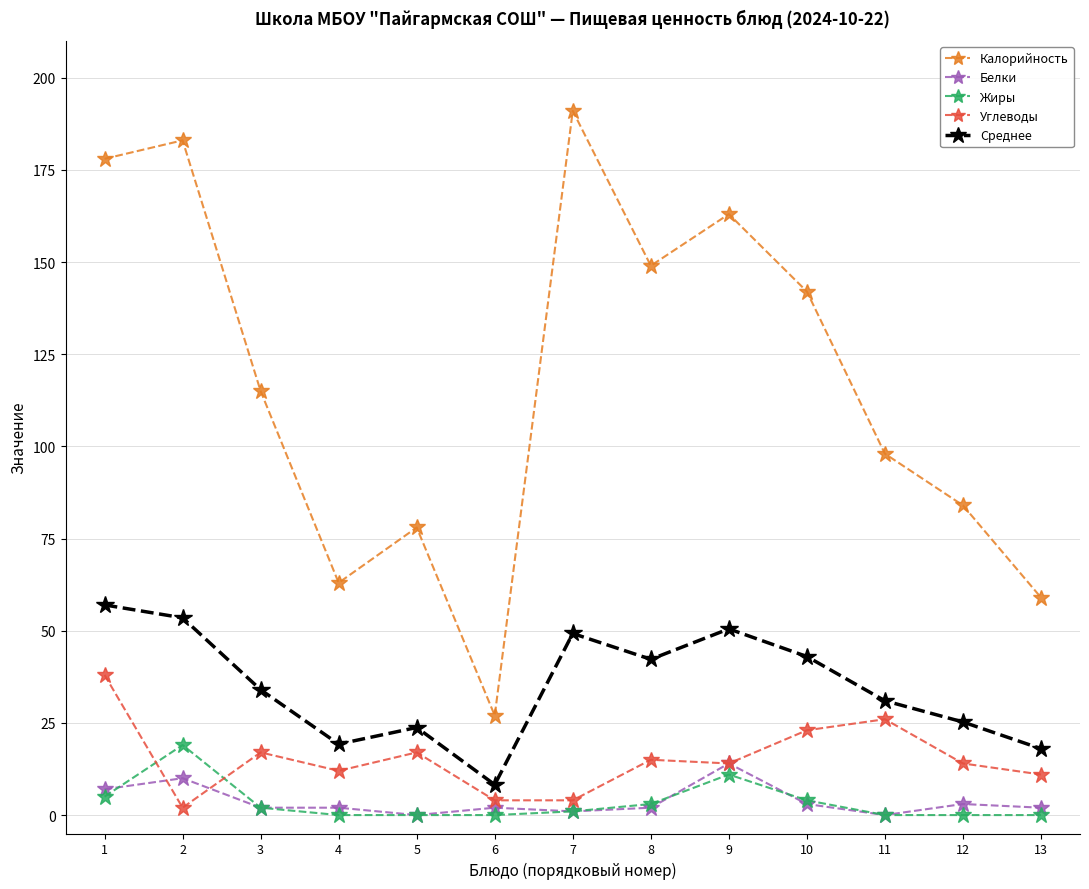

True or false: Углеводы and Калорийность intersect in this chart.

False